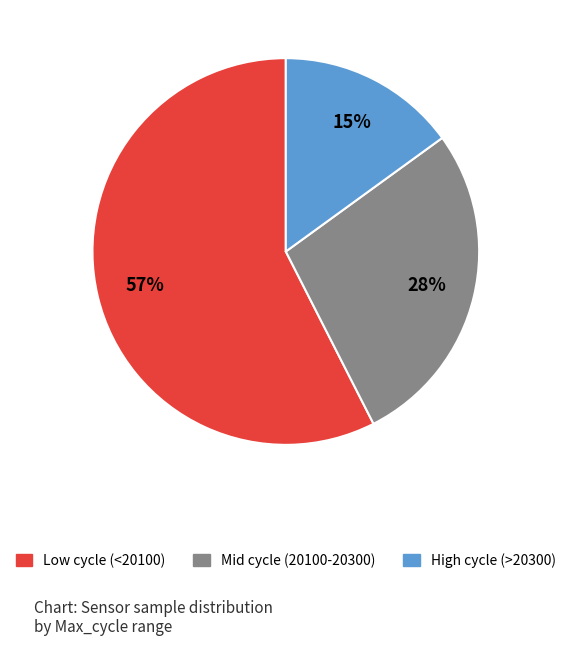

To the nearest percent, what is the average slice percentage?

33%